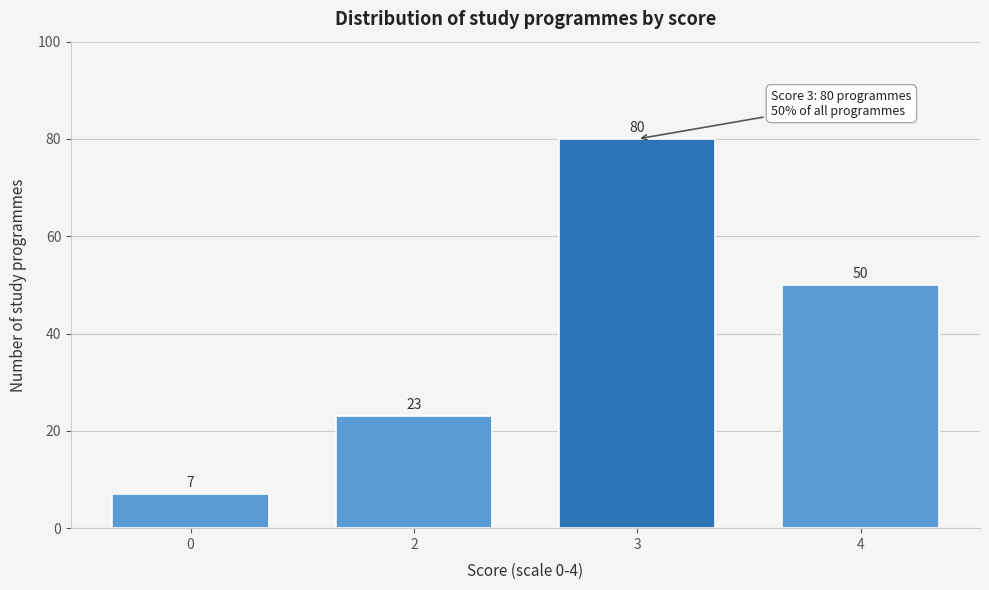

Reading right to left, transcribe all the data shown in this chart.

50	80	23	7